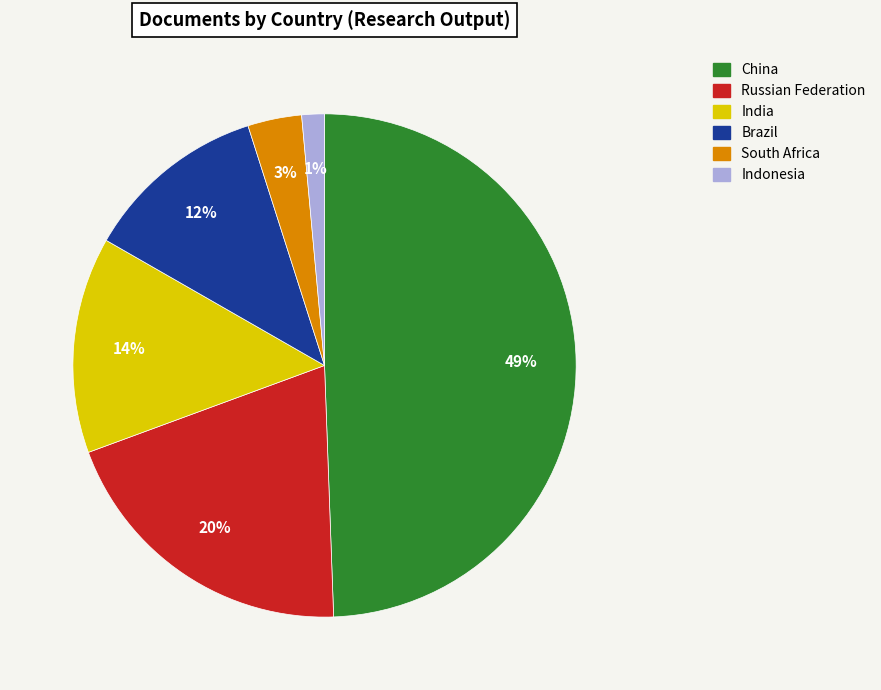

To the nearest percent, what is the combined percentage of South Africa and Russian Federation?

23%